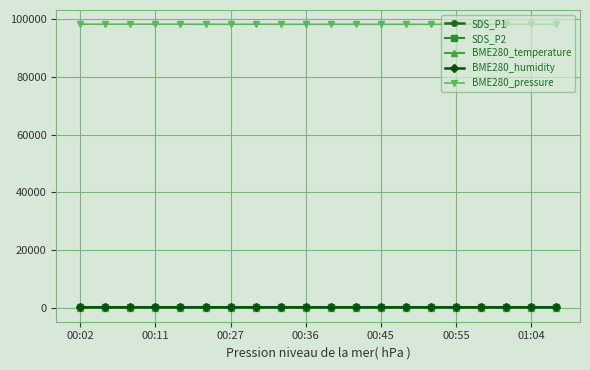

What is the maximum value shown in the chart?

98349.9